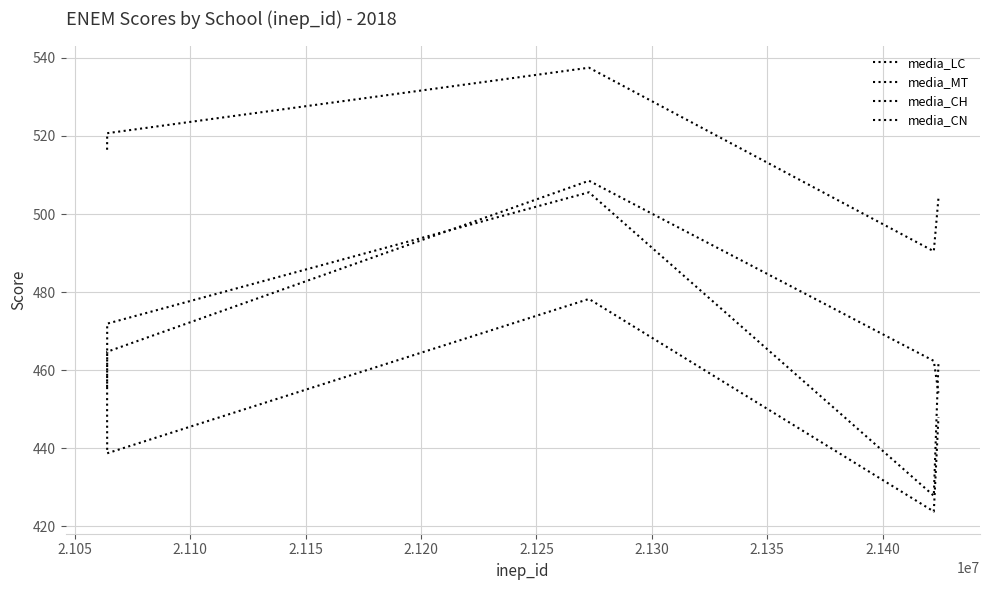

In media_LC, how many points are higher than both neighbors (excluding endpoints)?

1